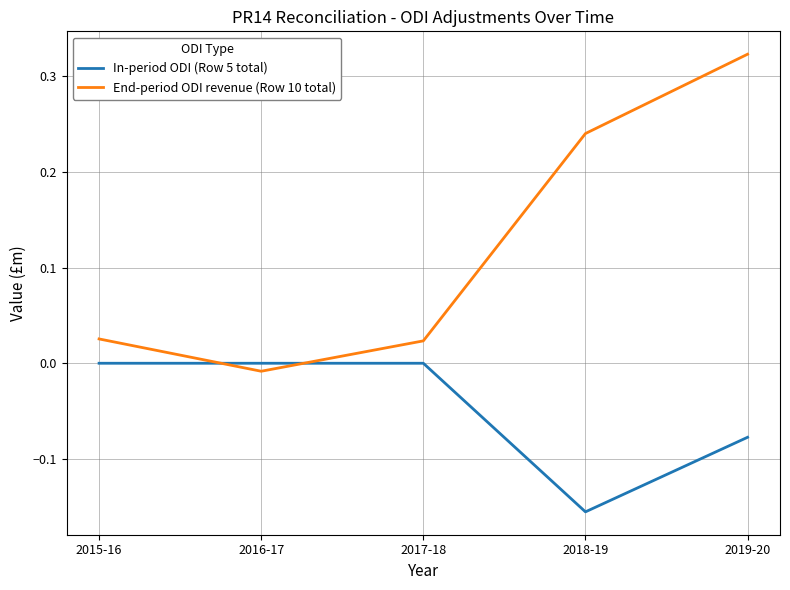

Is this an area chart (filled region under the line)?

No